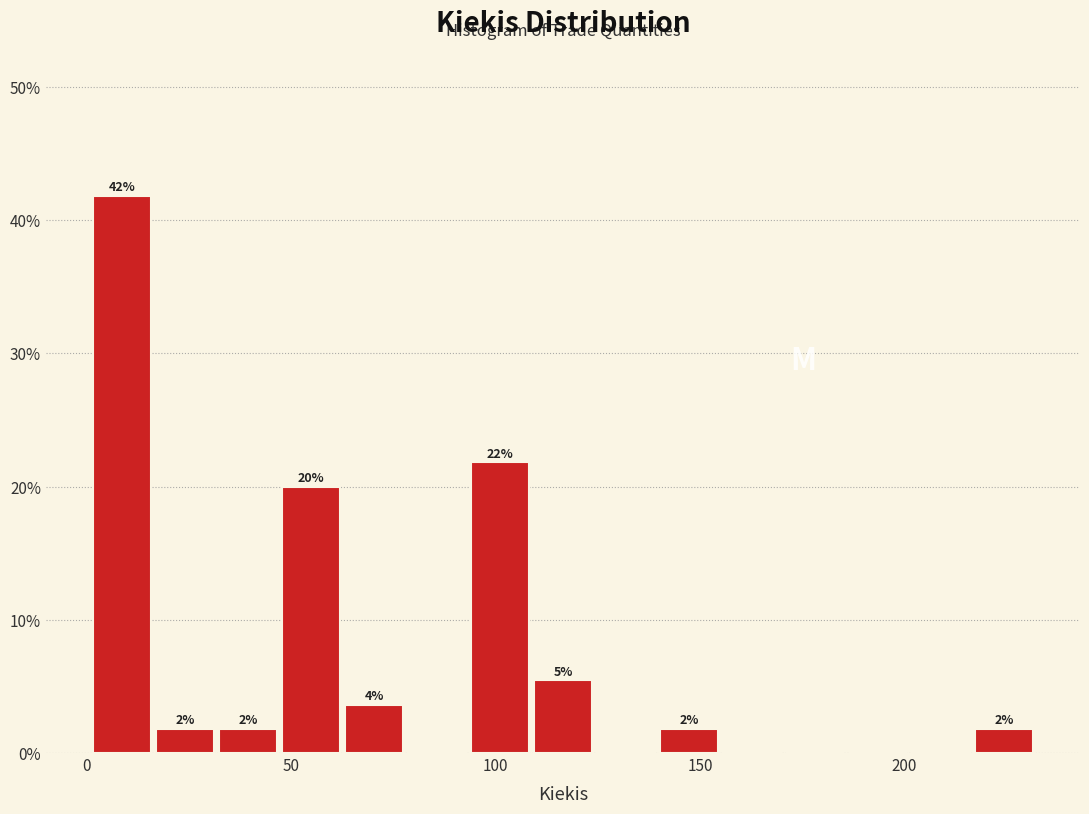

Read against the x-axis, roughly where is the centre of the tallest bar?

10